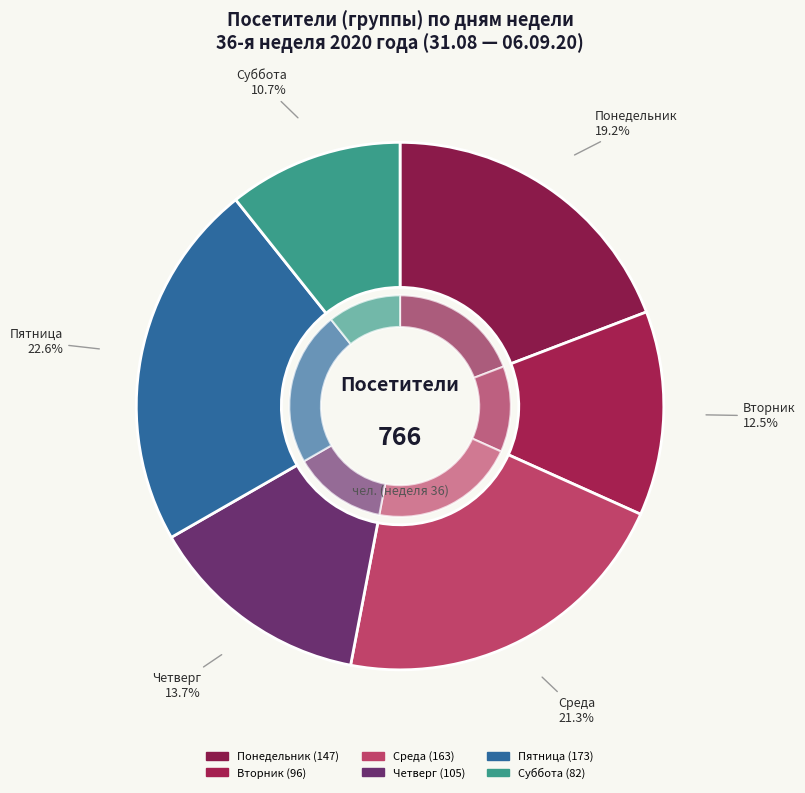

Does Суббота account for over 50% of the chart?

No